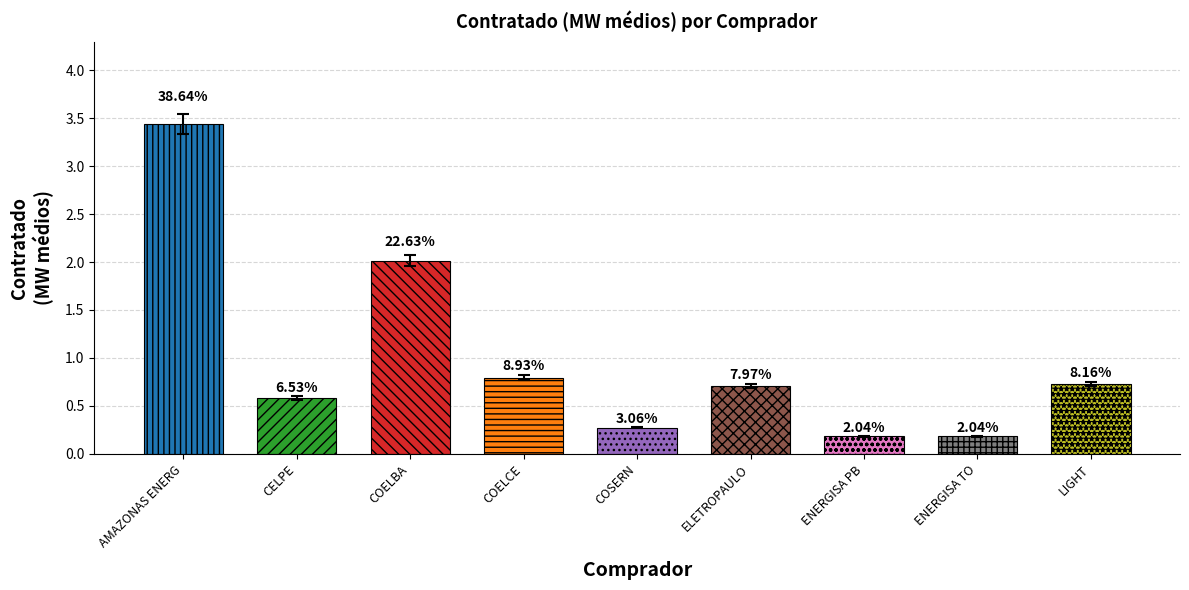

Reading left to right, list all the values displayed in this chart.

3.4	0.6	2.0	0.8	0.3	0.7	0.2	0.2	0.7